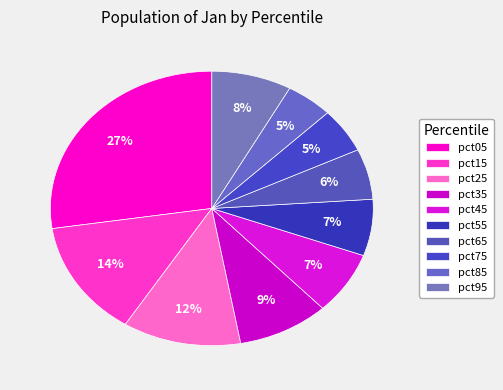

Count the number of slices in the pie.

10